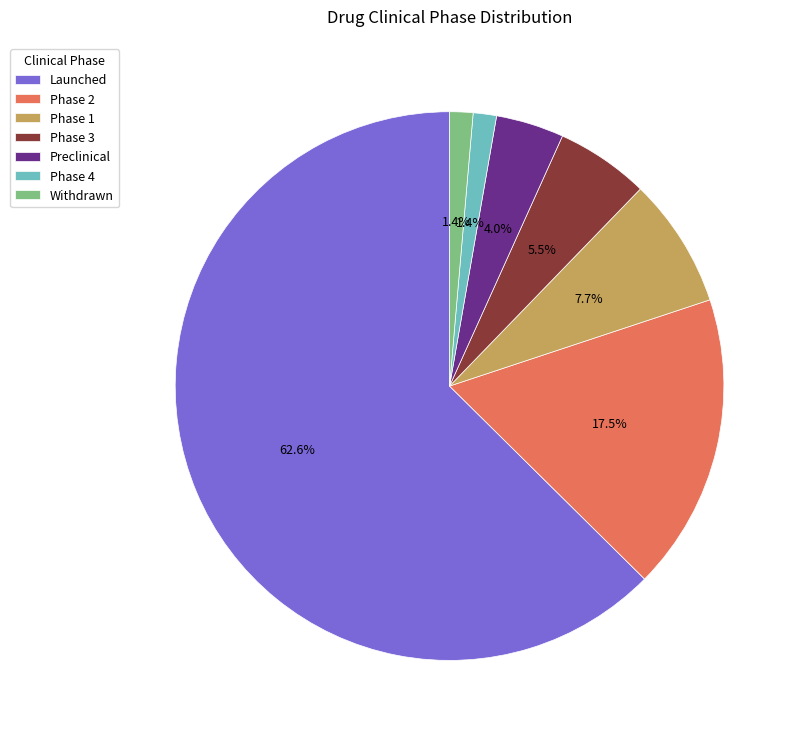

How much of the chart is everything except Phase 4?

98.6%